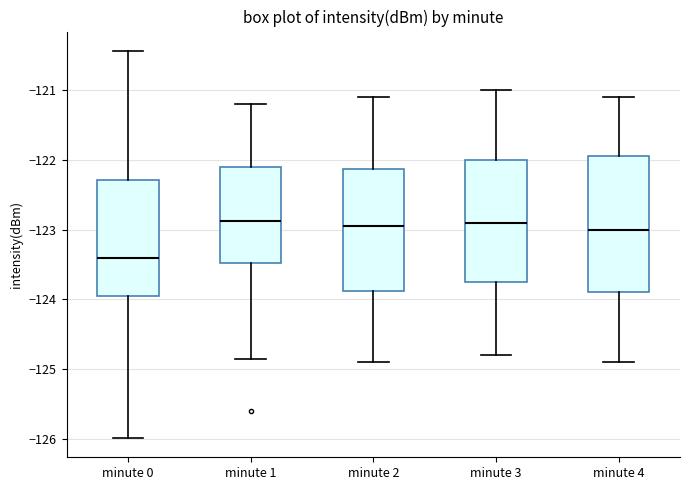

Which box is the tallest, from its lower edge to its upper edge?

minute 4